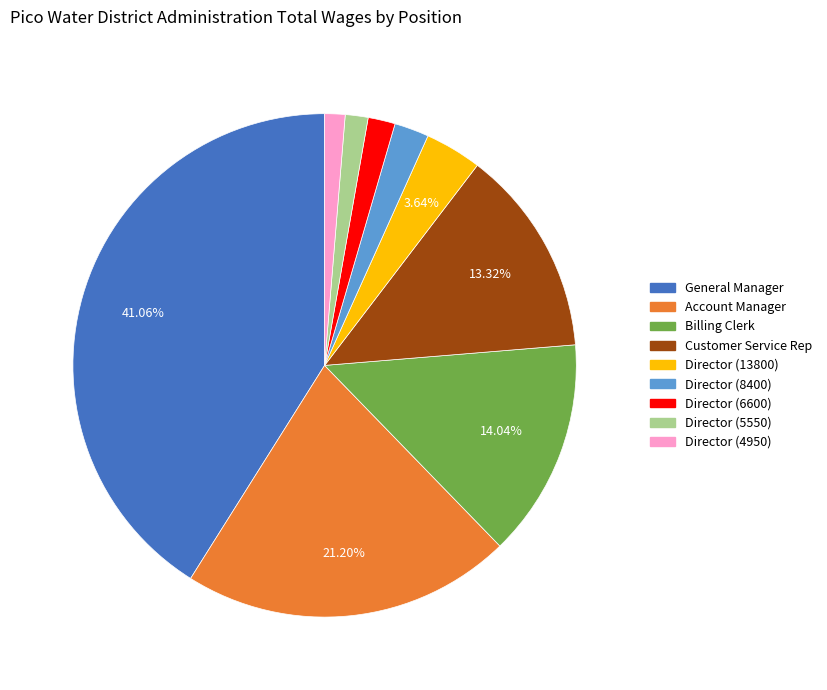

How many segments does this pie chart have?

9